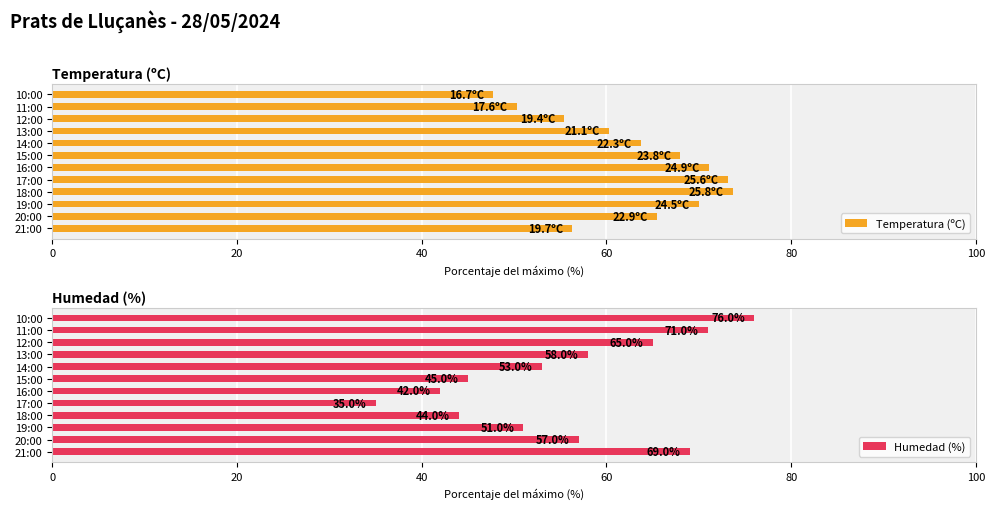

What is the sum of all Temperatura (ºC) values?

755.1